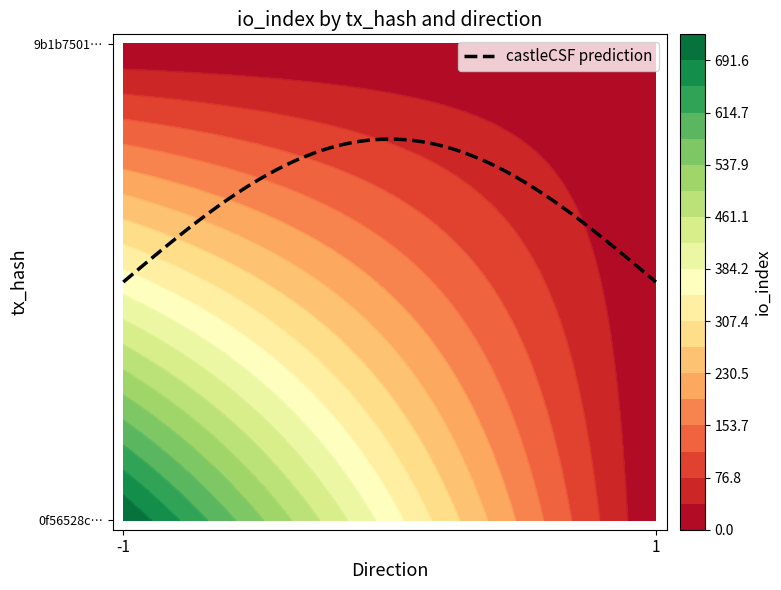

Reading left to right, transcribe all the data shown in this chart.

0f56528cfa002a81402fab40825aecd33ca3156: -1	730
9b1b7501d318715d707d926947c225d9d48f509: 1	2